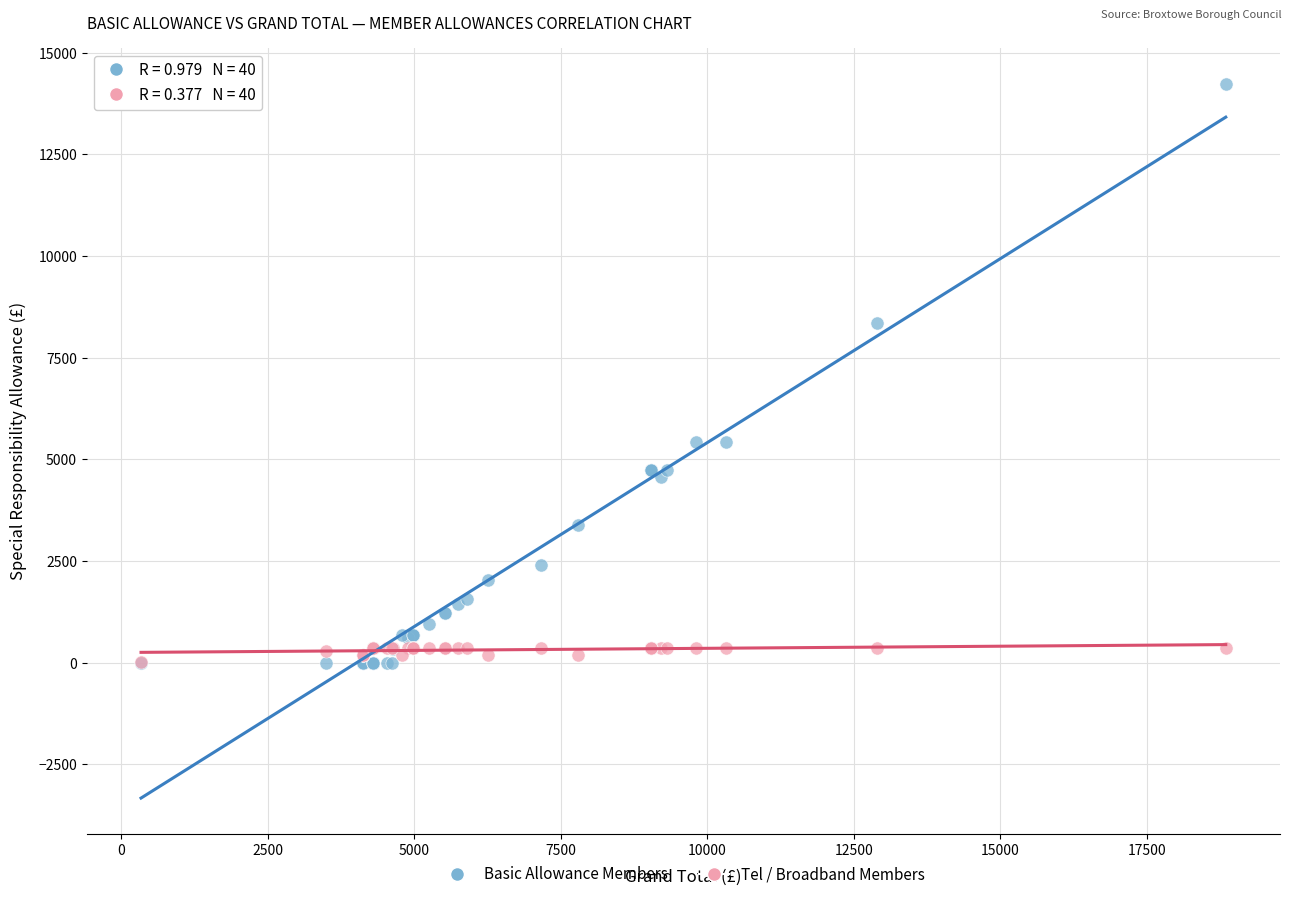

Across all series, what Y value is closest to 7117?

8342.0